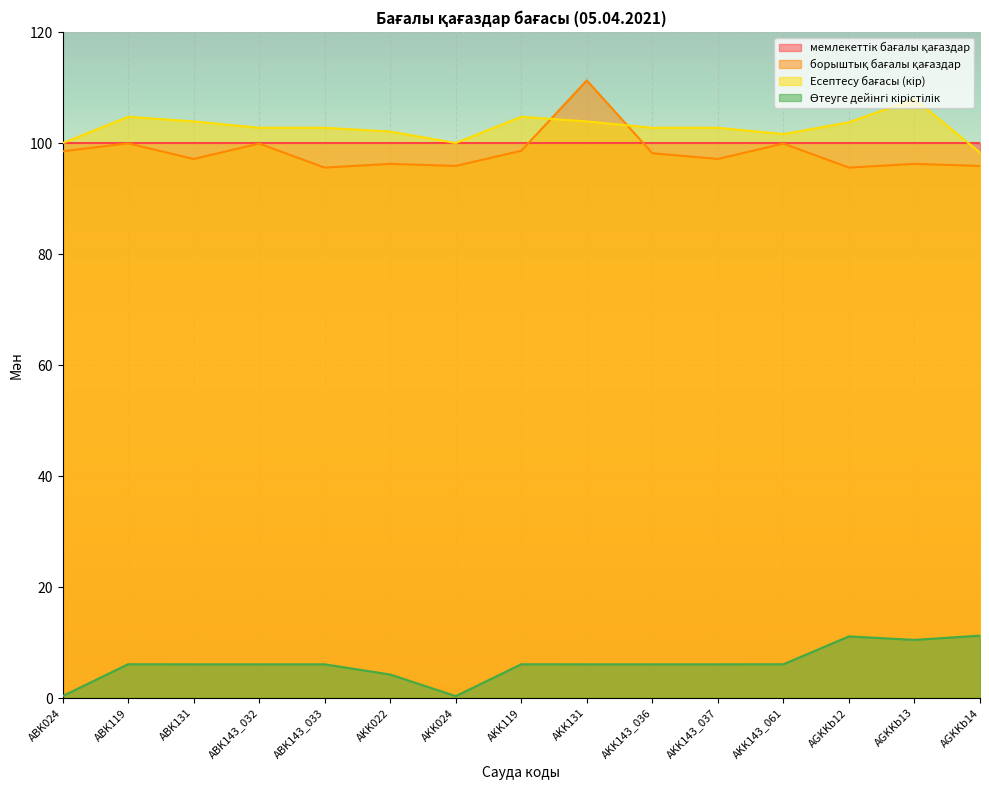

Which label corresponds to the largest value in the chart?

AKK131